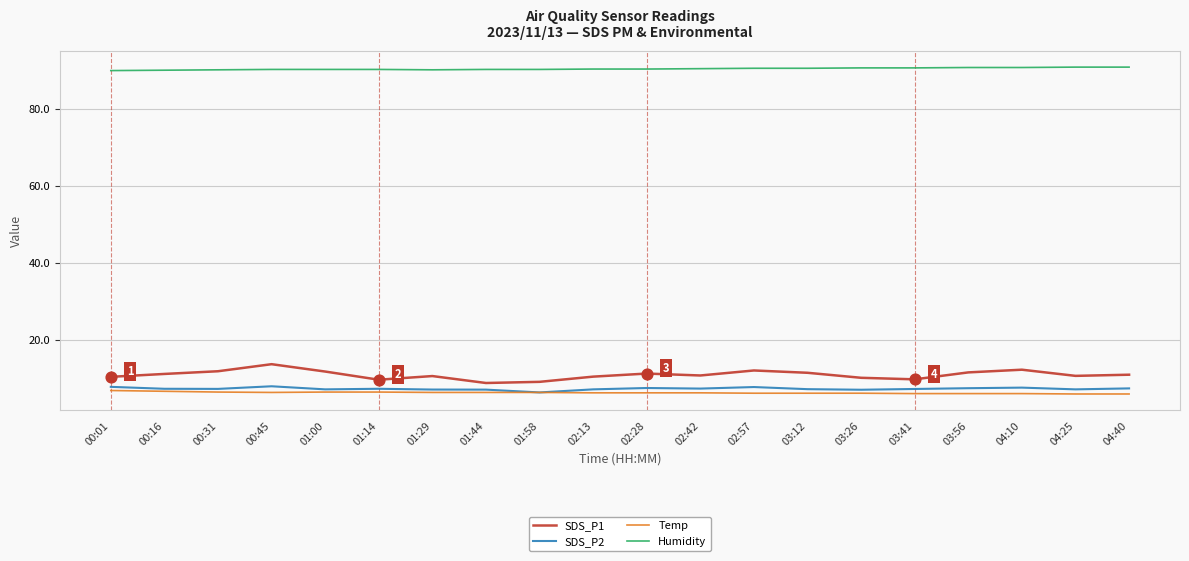

What is the total value across all series at 03:56?

115.9